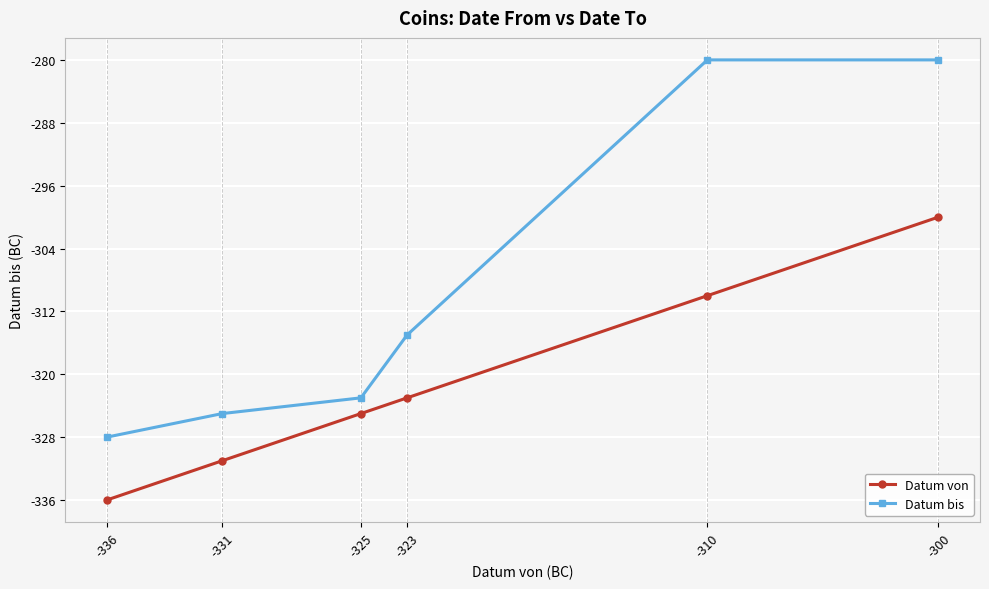

What is the difference between the Datum von values at -336 and -300?

36